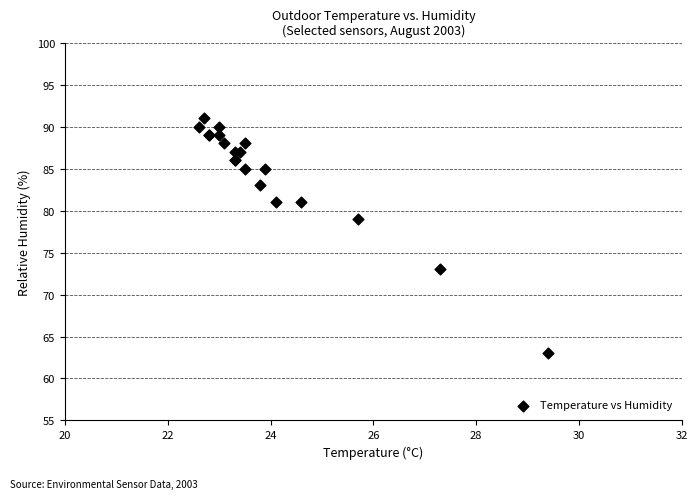

What Y value in the scatter plot is closest to 77?

79